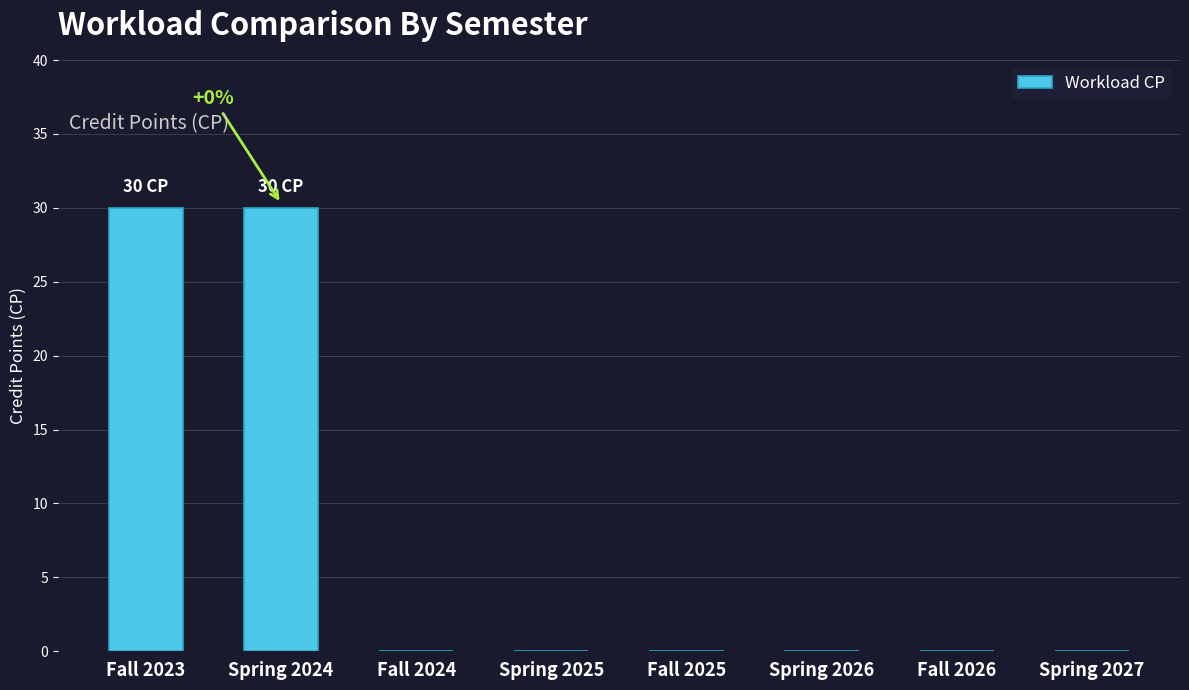

Between Fall 2023 and Spring 2026, which is larger?

Fall 2023